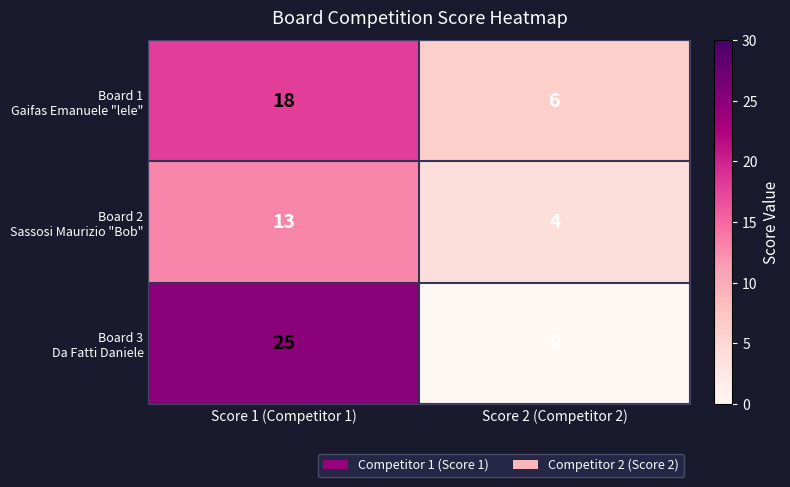

What is the total value across all series at Score 2 (Competitor 2)?

10